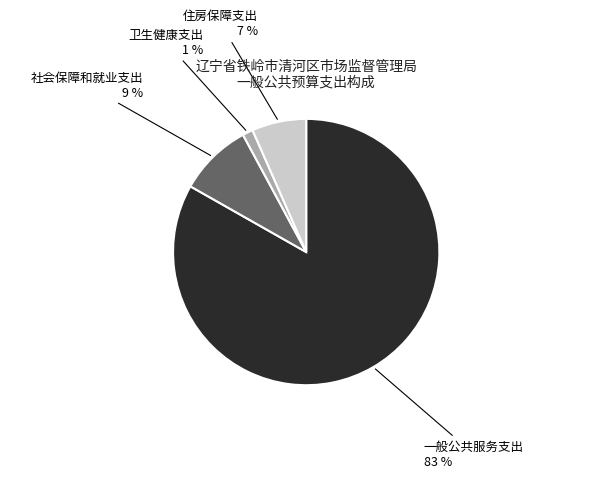

To the nearest percent, what is the difference between the largest and smallest slice percentages?

82%